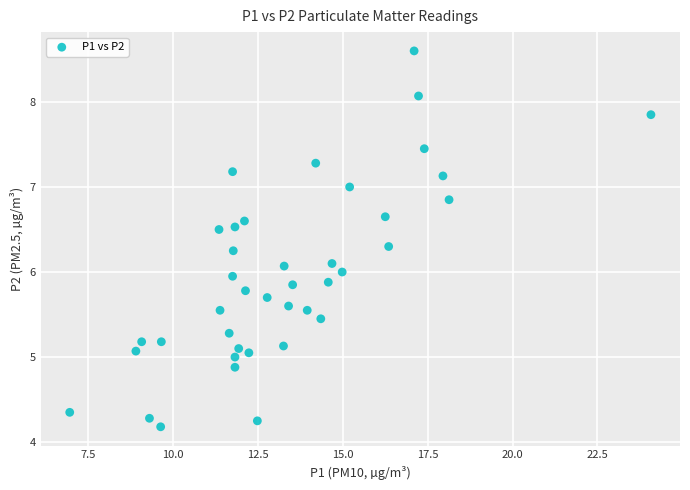

What is the range of X values (max minus min)?

17.1